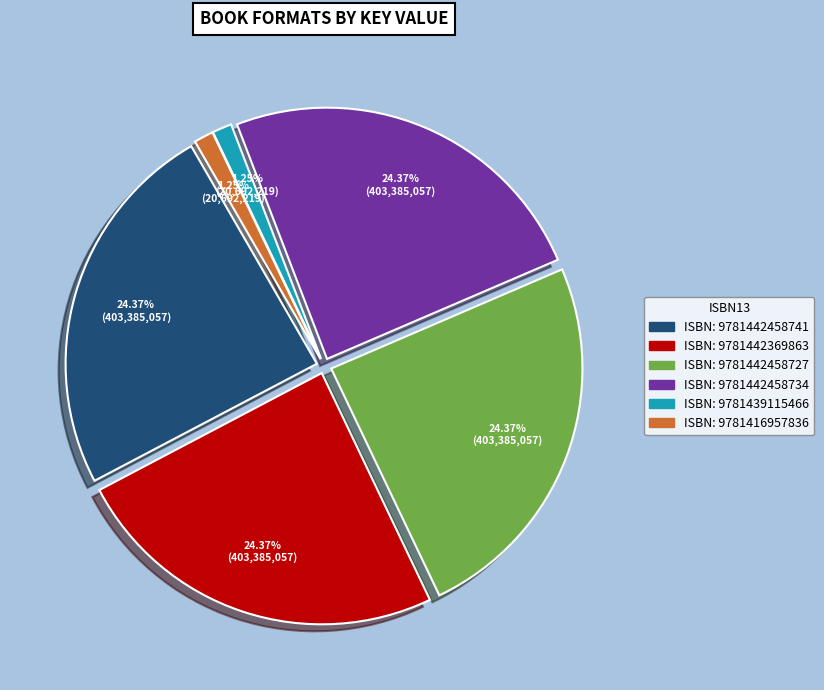

Count the number of slices in the pie.

6